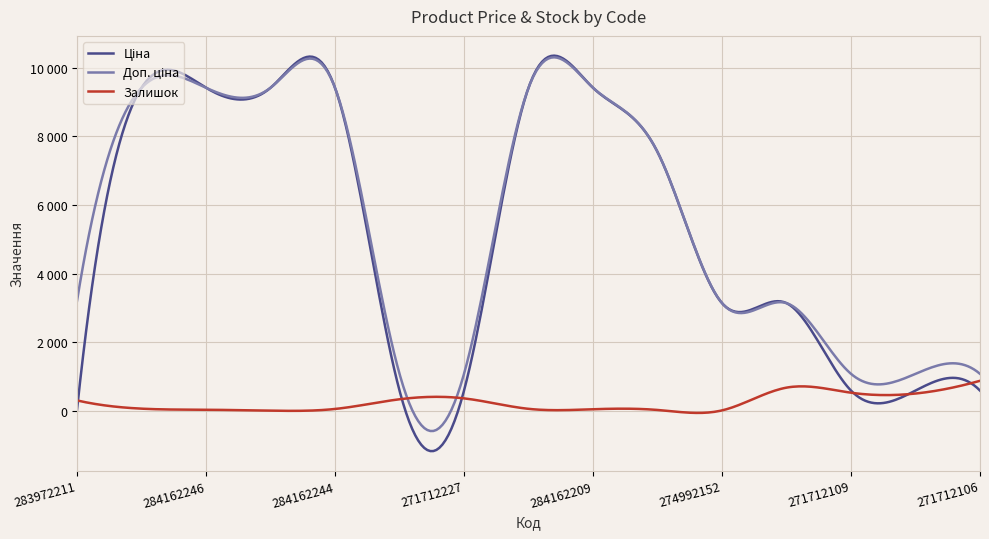

Does the chart display data point markers on the line(s)?

No